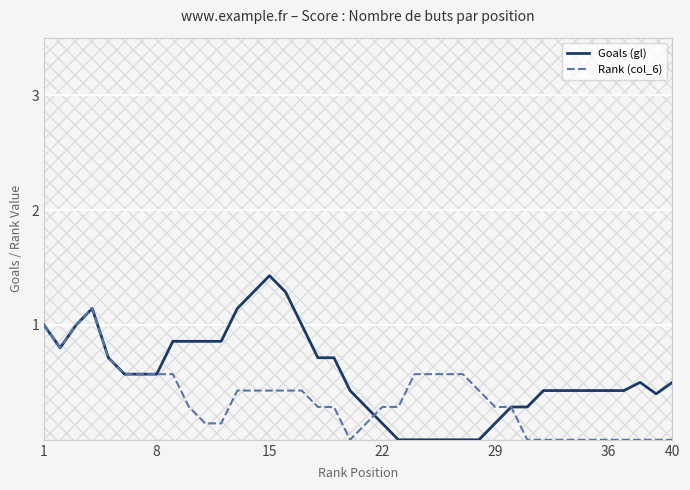

Which series has the largest total across all categories?

Goals (gl)